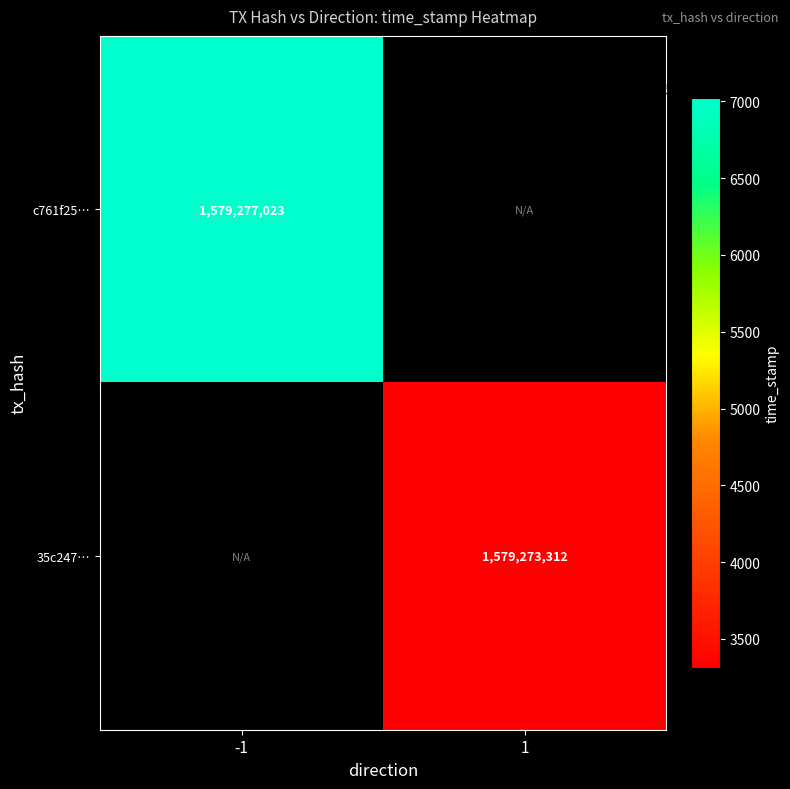

How many distinct data groups are displayed?

2